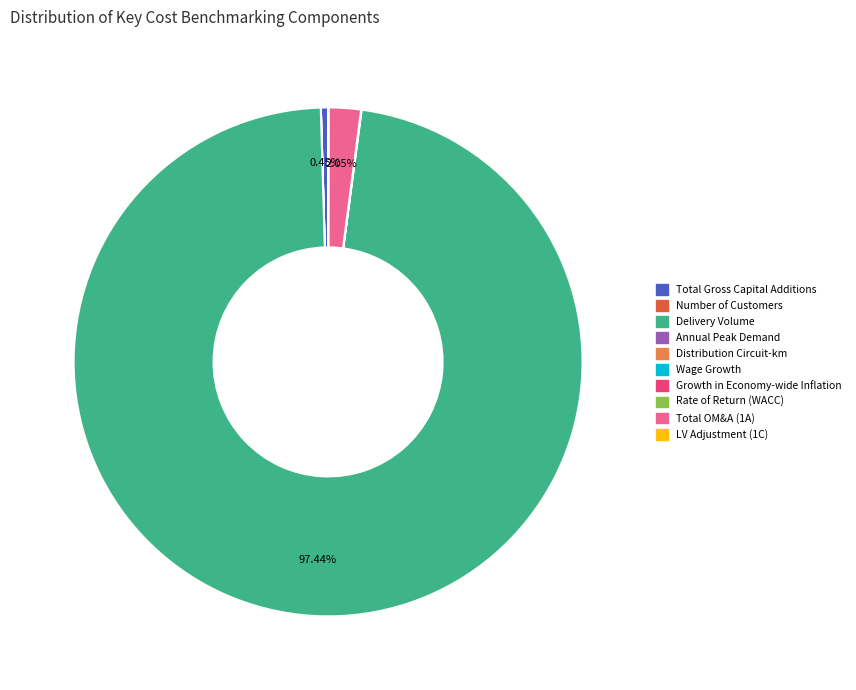

Is there any slice that represents more than half of the pie?

Yes